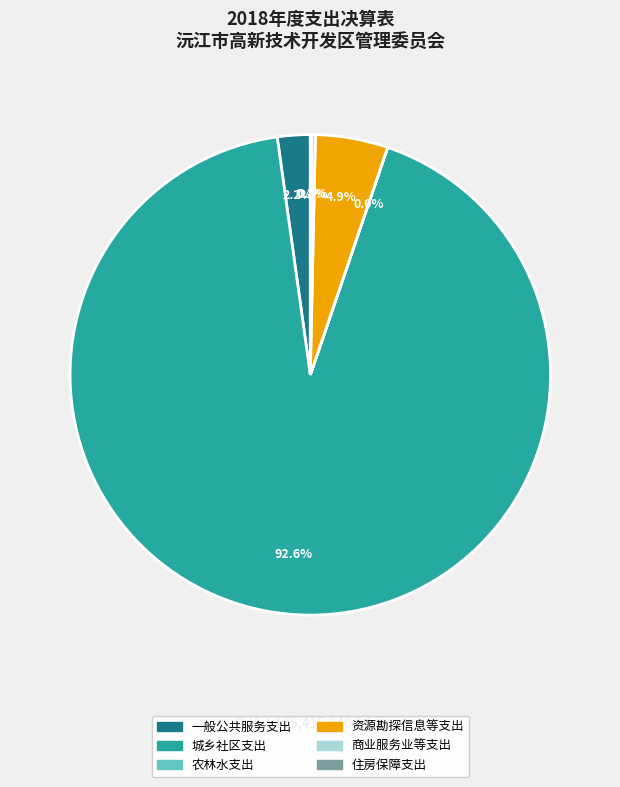

Is the sum of 城乡社区支出 and 一般公共服务支出 greater than half?

Yes